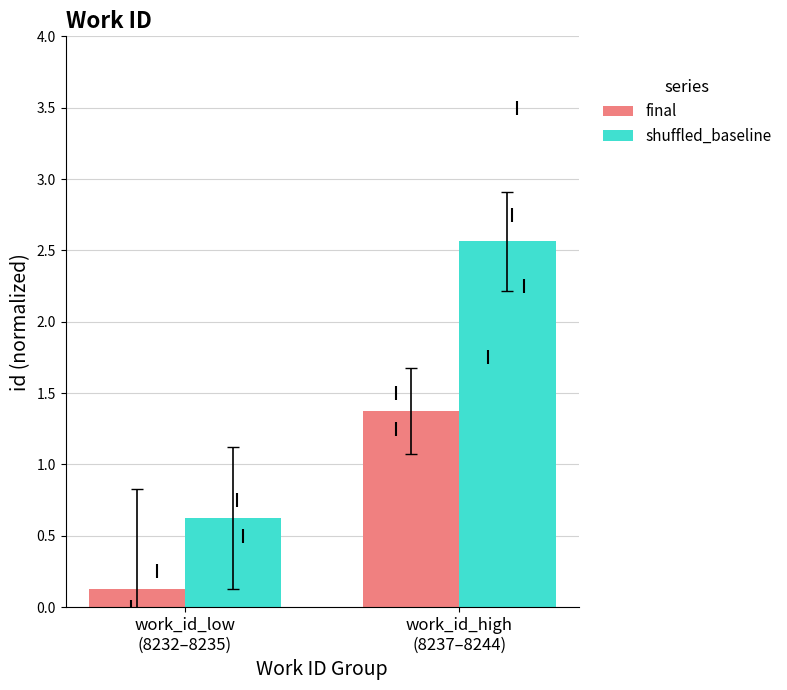

What is the label of the 2nd bar from the right?

work_id_low
(8232–8235)